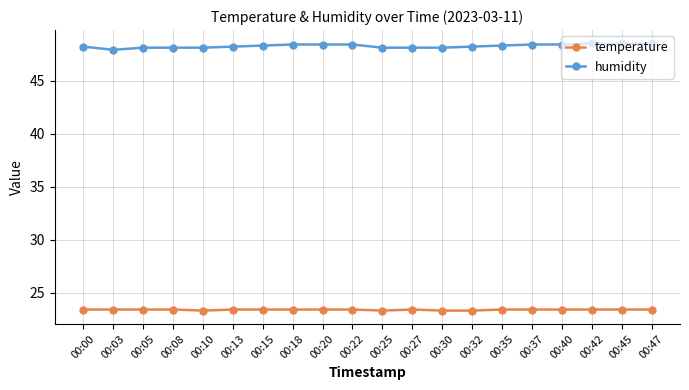

Does the chart display data point markers on the line(s)?

Yes